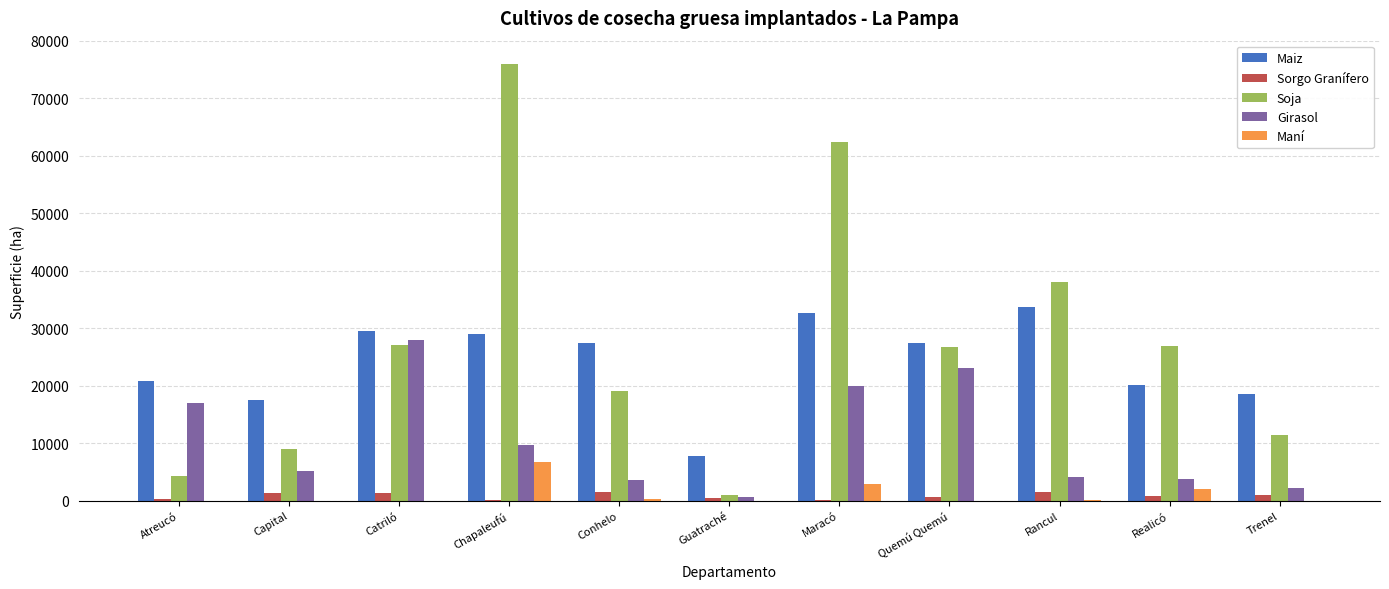

True or false: Girasol has a value of 23016.0 at Quemú Quemú.

True